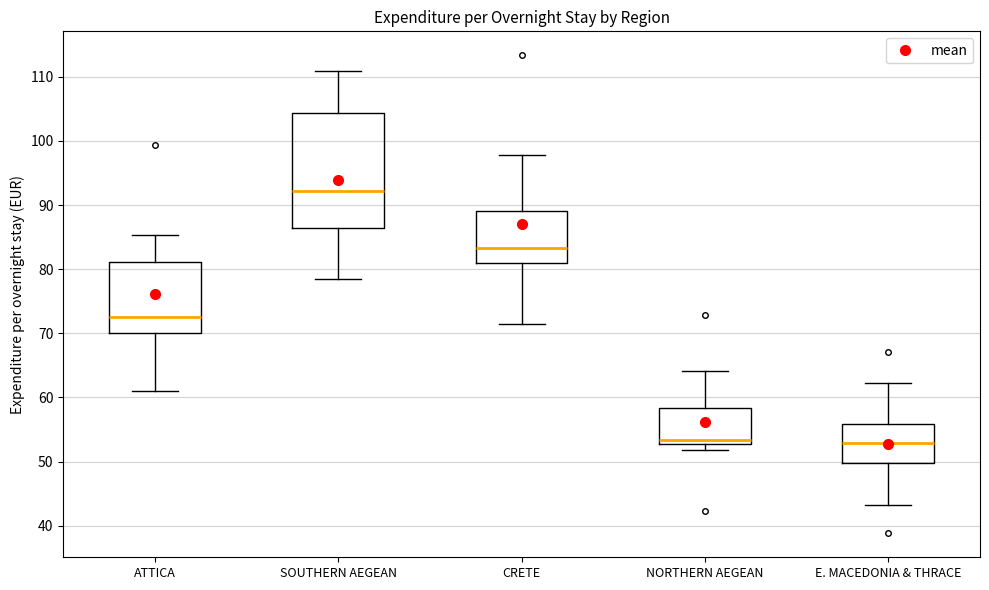

Reading left to right, transcribe this box plot: for each box, give where its median line is, the range the box spans, and where its two whiskers end, as read against the y-axis. The values are not printed on the chart, so give them approximately, as read against the axis.

ATTICA: median 73, box 70 to 81, whiskers 61 to 85
SOUTHERN AEGEAN: median 92, box 86 to 104, whiskers 78 to 111
CRETE: median 83, box 81 to 89, whiskers 72 to 98
NORTHERN AEGEAN: median 53 (just above the box's lower edge), box 53 to 58, whiskers 52 to 64
E. MACEDONIA & THRACE: median 53, box 50 to 56, whiskers 43 to 62